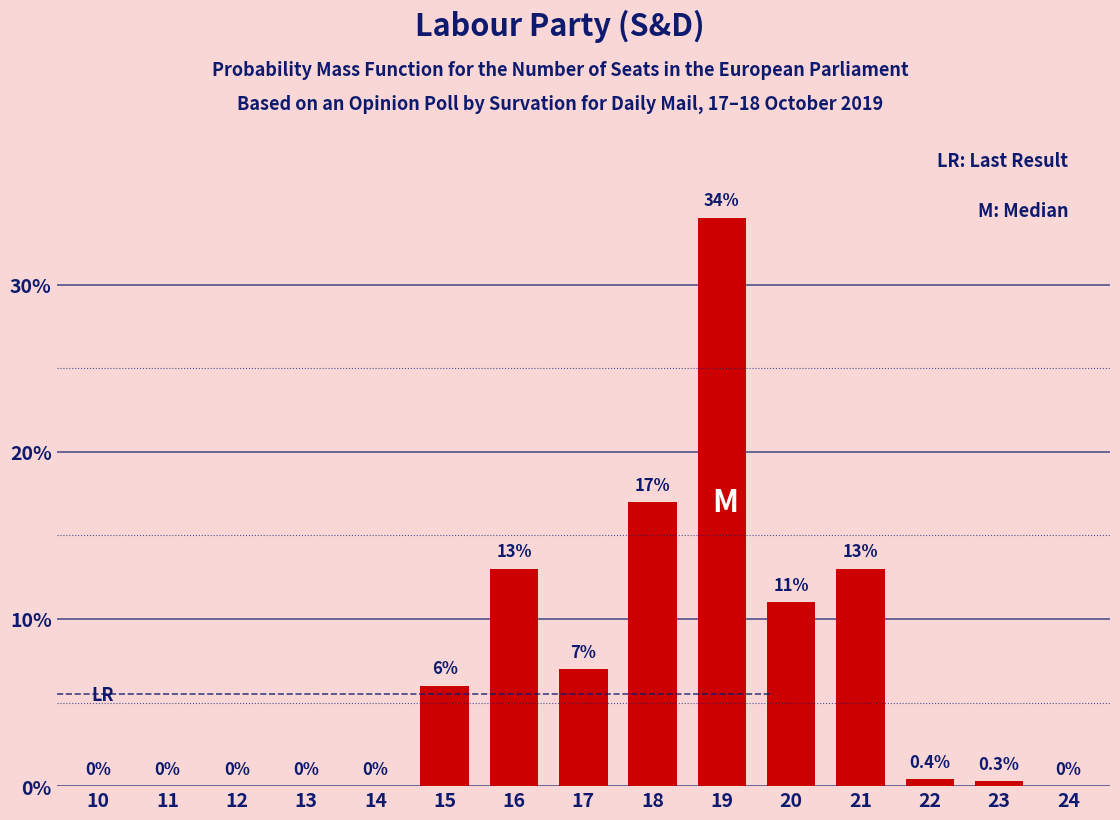

Reading left to right, what are all the values shown in this chart?

10=0.0	11=0.0	12=0.0	13=0.0	14=0.0	15=6.0	16=13.0	17=7.0	18=17.0	19=34.0	20=11.0	21=13.0	22=0.4	23=0.3	24=0.0